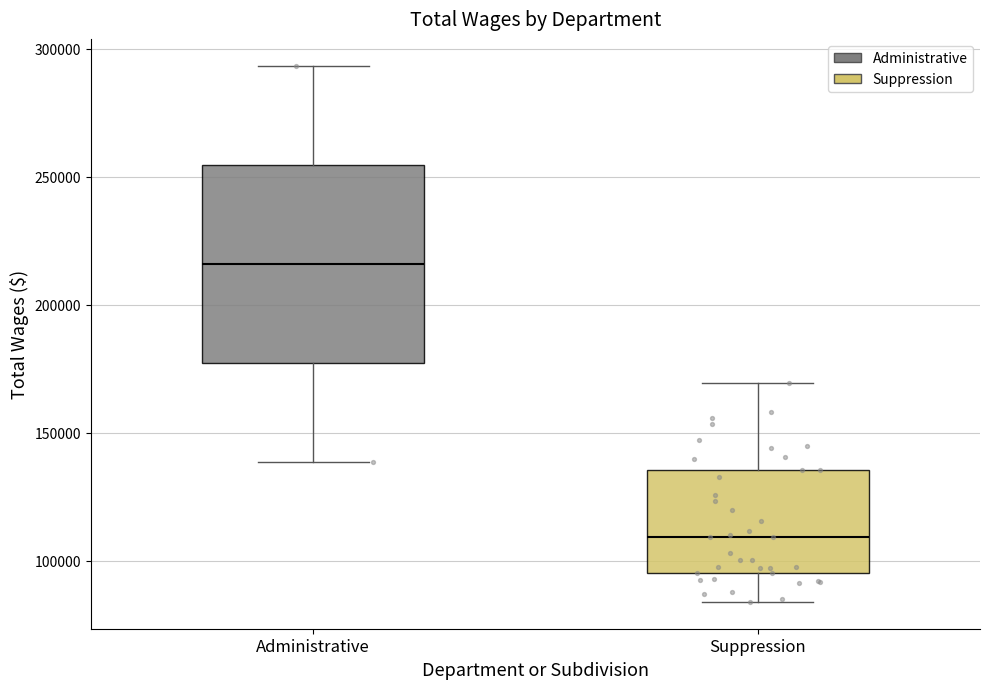

Where does the lower whisker of the box for Suppression end on the y-axis? The values are not printed on the chart, so give them approximately, as read against the axis.

85000